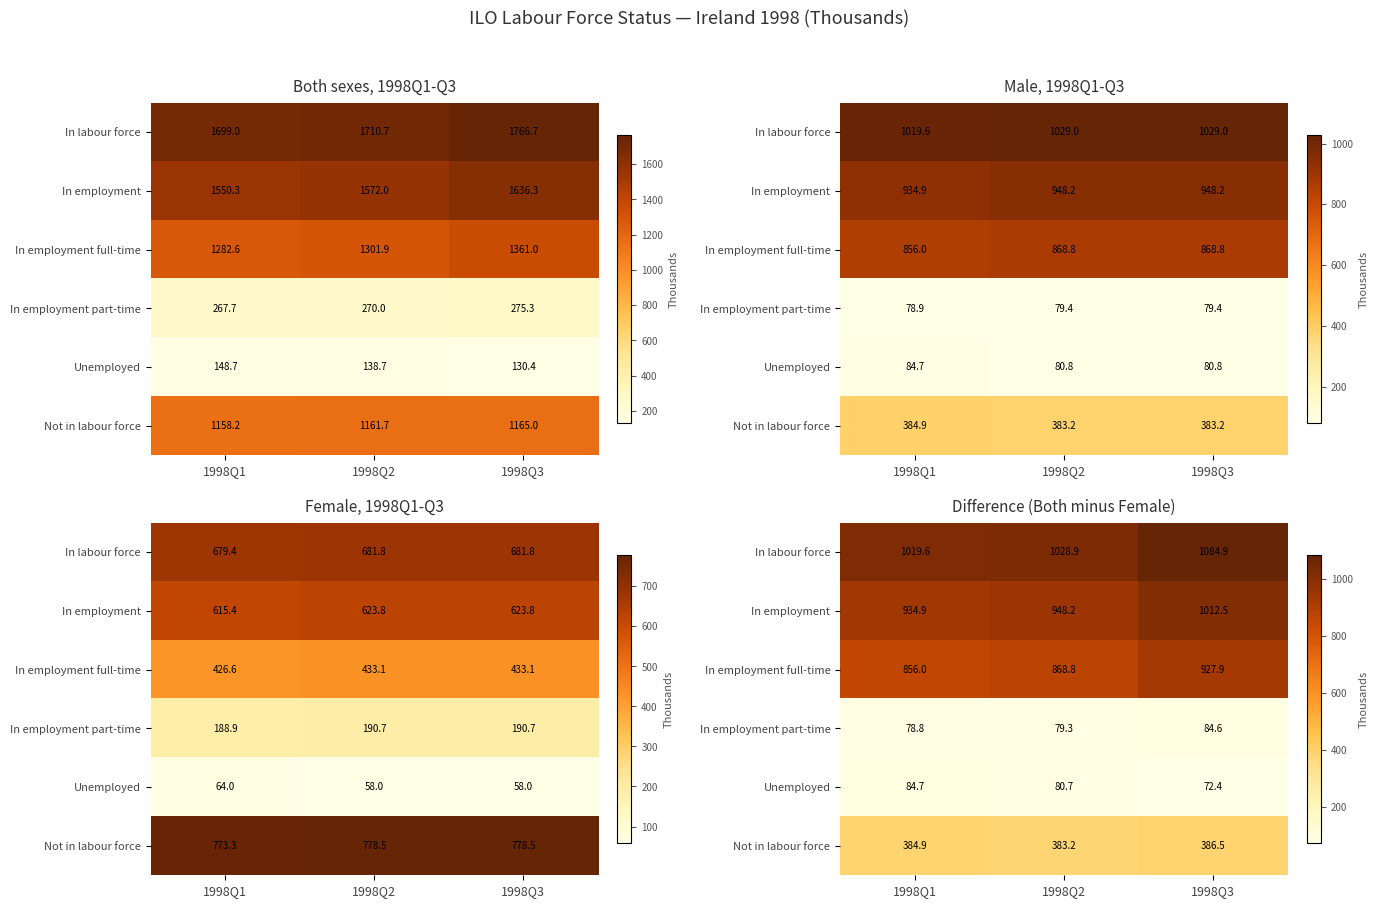

What is the difference between the highest and lowest values at 1998Q2?

949.6